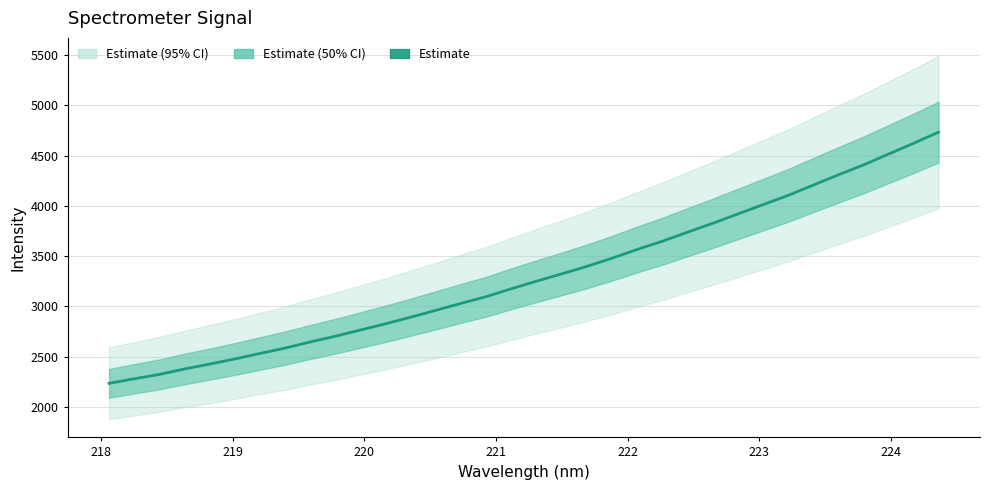

What is the label of the 5th point from the left?

221